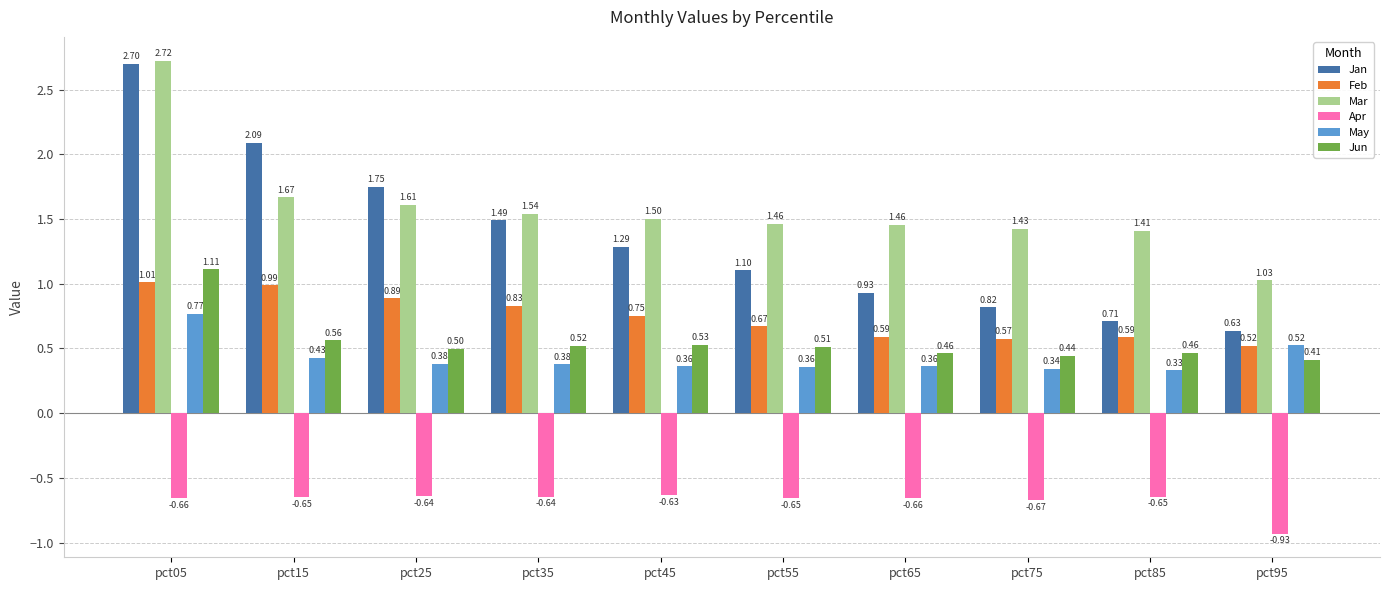

Which series has the largest total across all categories?

Mar